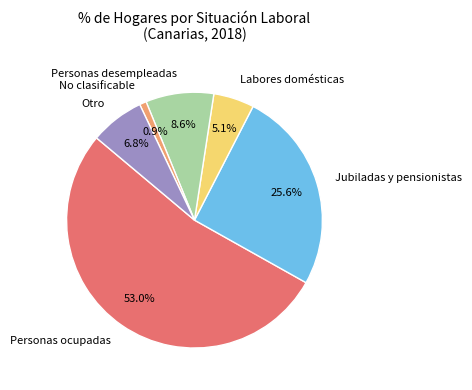

What is the largest slice in the pie chart?

Personas ocupadas